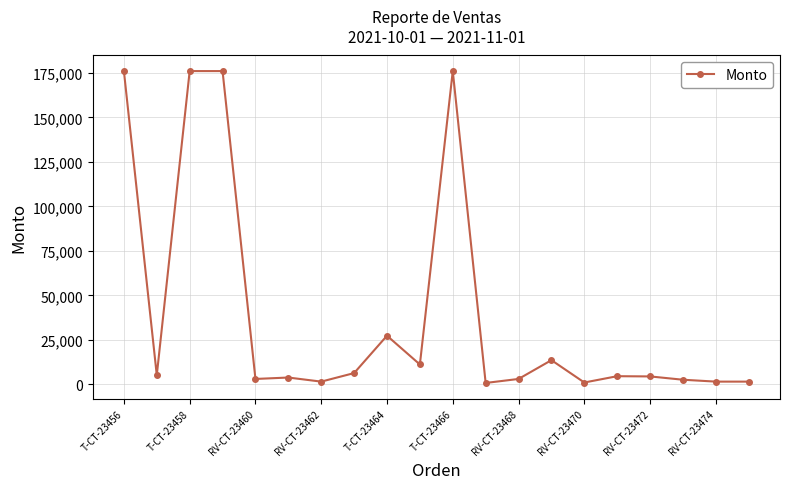

What is the maximum value shown in the chart?

176000